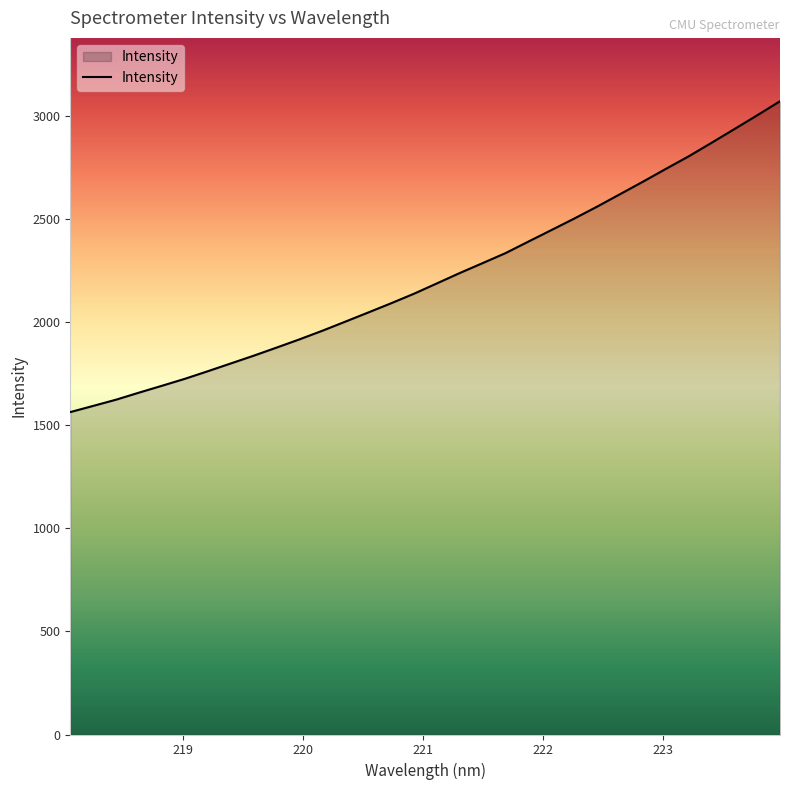

True or false: the data has more than 2 interior local peaks.

False